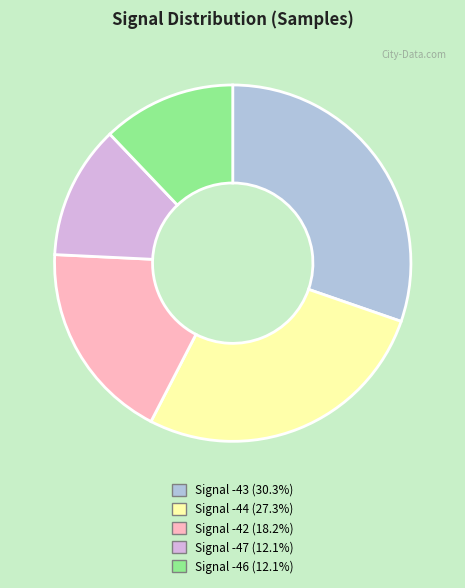

Is there any slice that represents more than half of the pie?

No